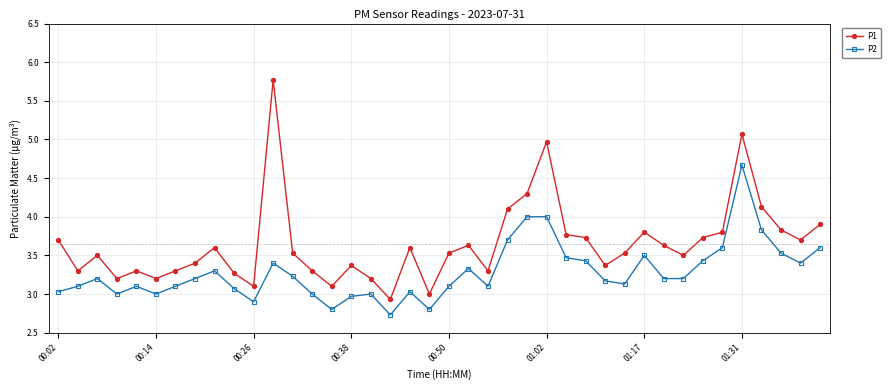

Rank the series by their maximum value, from highest to lowest.

P1, P2